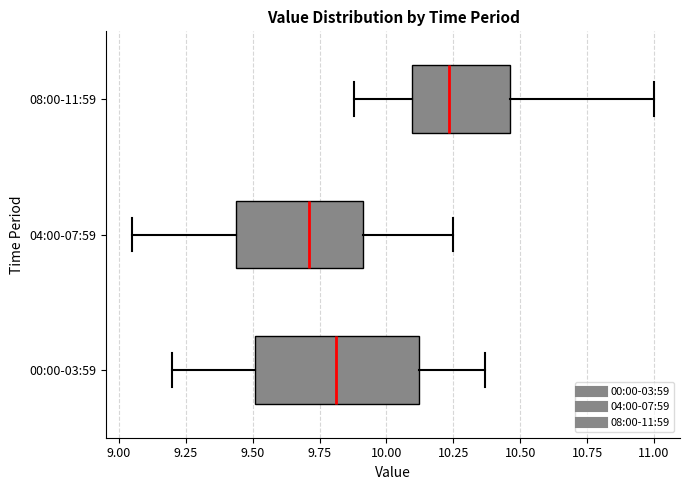

Comparing the boxes themselves (not the whiskers), which one is the widest?

00:00-03:59